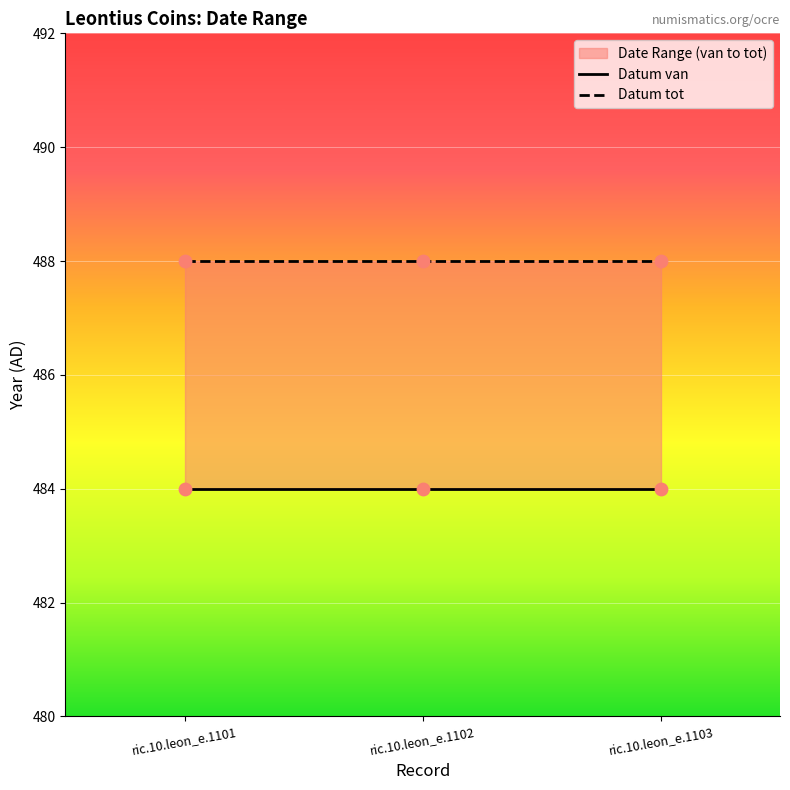

At which category is the sum across all series the highest?

ric.10.leon_e.1101